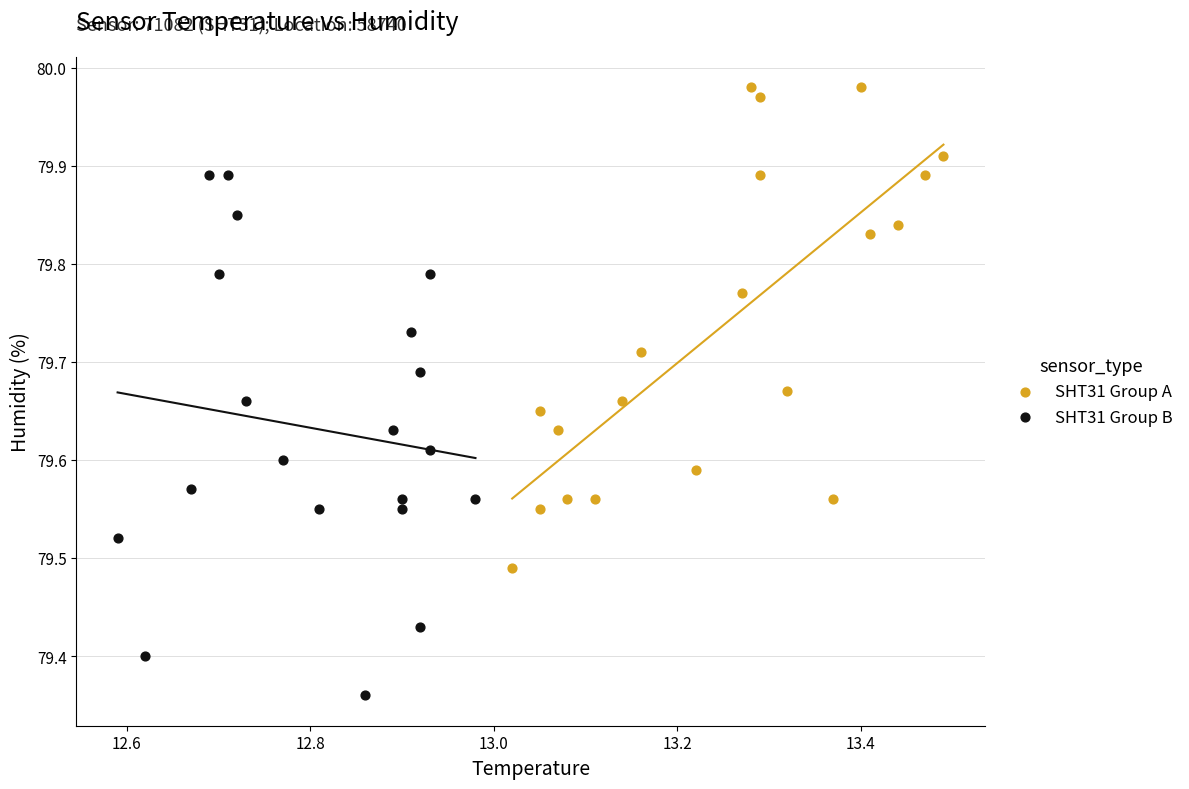

What are all the series names shown in the legend?

SHT31 Group A, SHT31 Group B